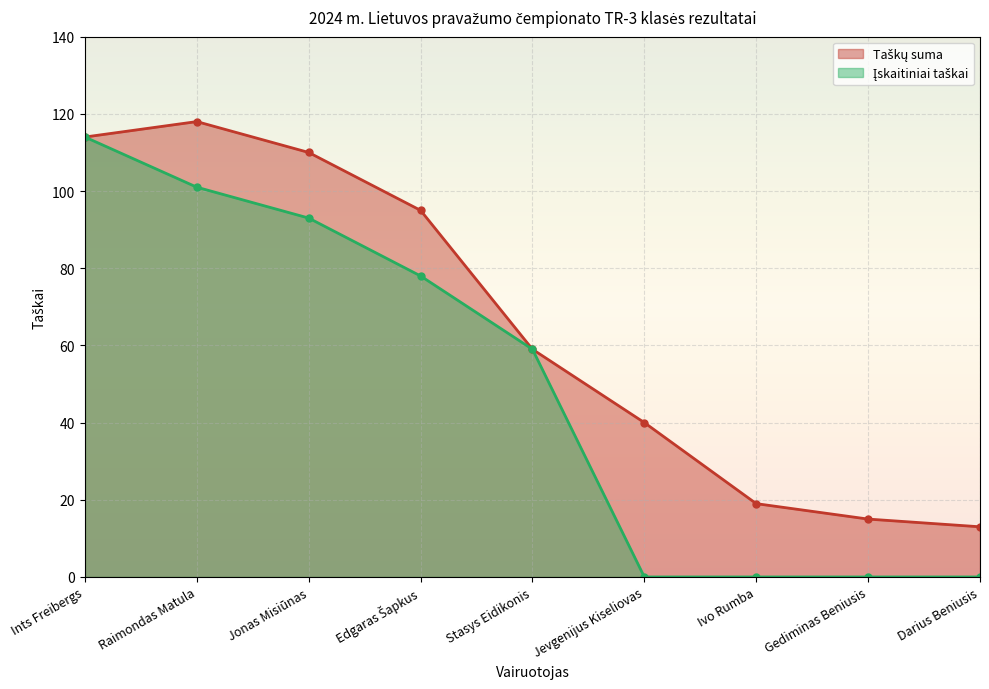

What is the average value of the Įskaitiniai taškai series?

49